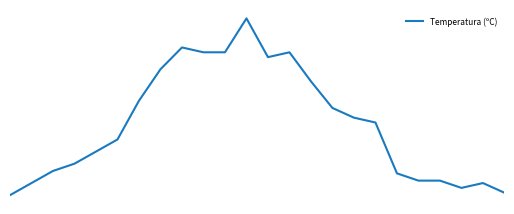

Does the chart have visible grid lines?

No